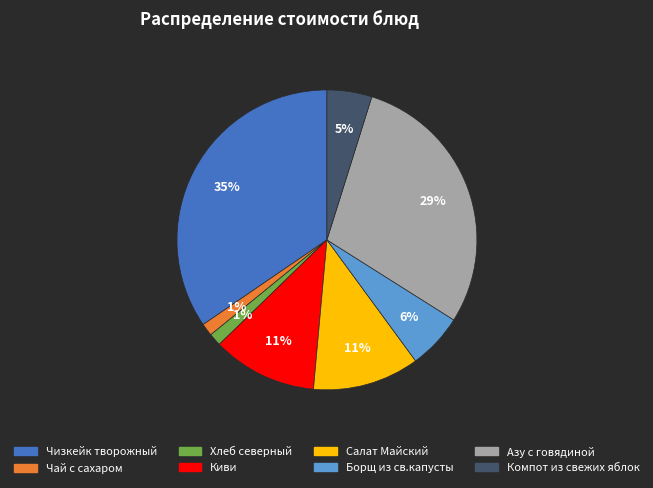

To the nearest percent, what is the average slice percentage?

12%